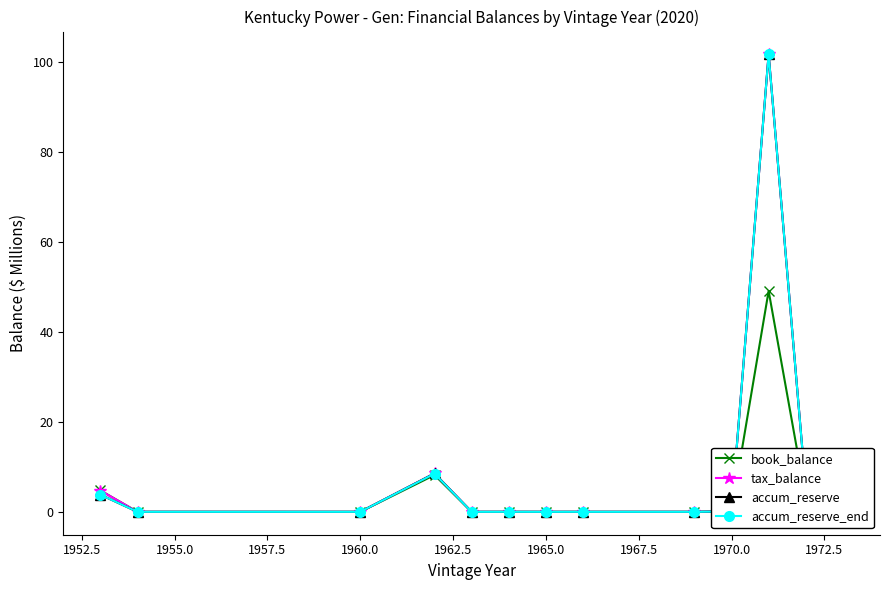

True or false: book_balance has more than 2 points higher than both neighbors.

True